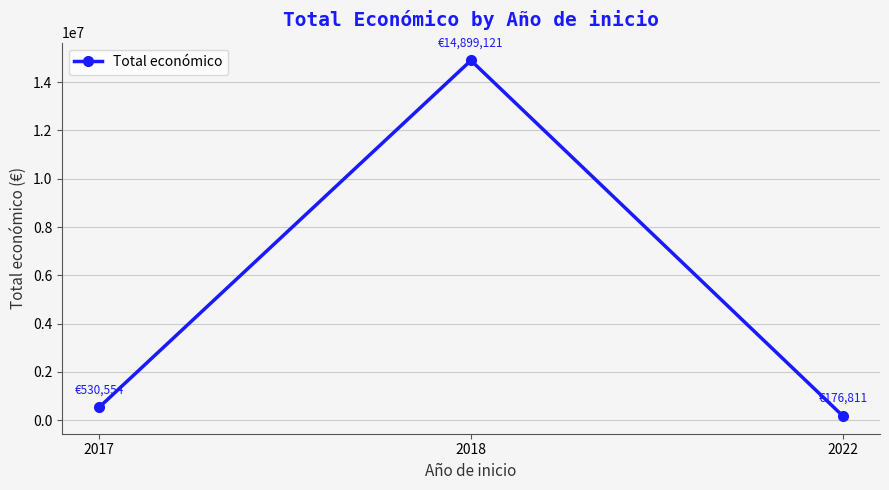

What is the sum of all values?

15606486